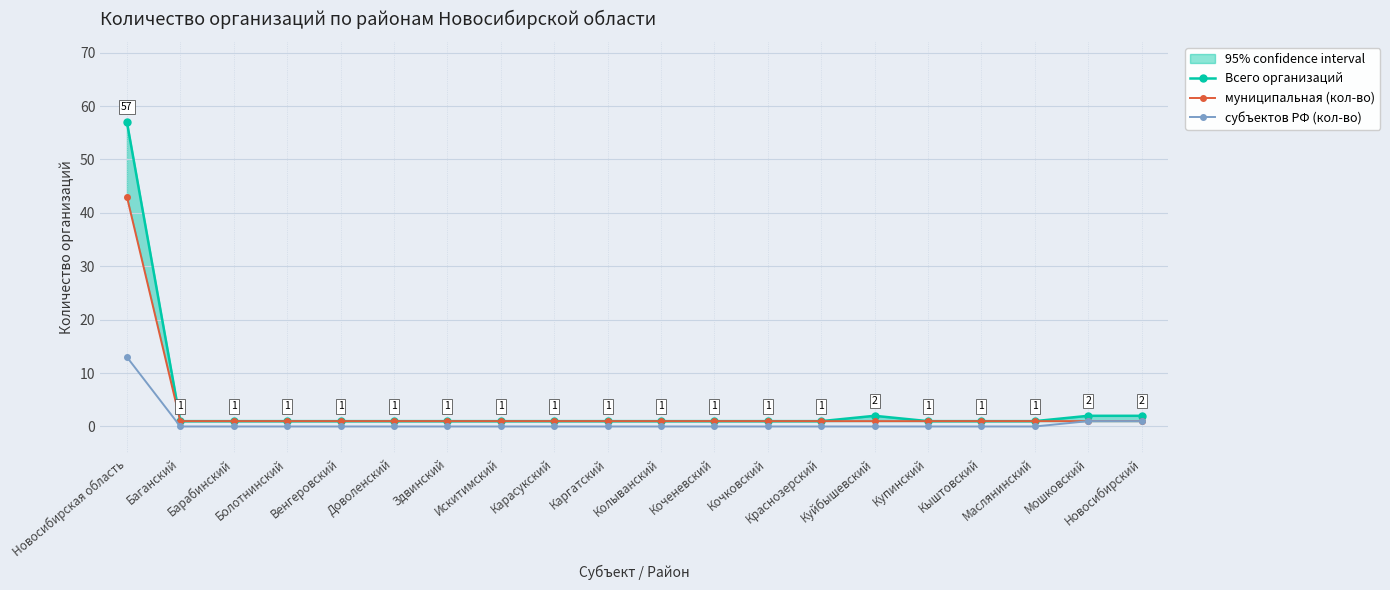

What are all the series names shown in the legend?

Всего организаций, муниципальная (кол-во), субъектов РФ (кол-во)